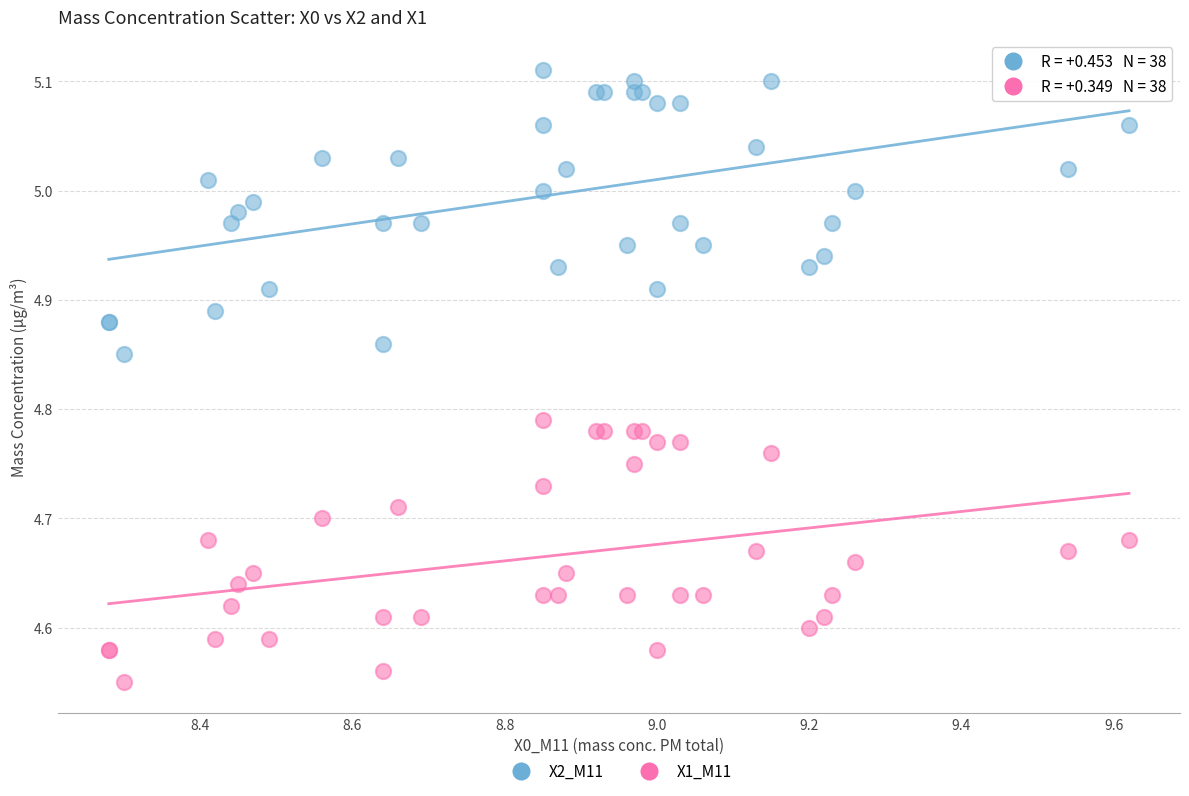

Which series reaches the minimum Y coordinate?

X1_M11